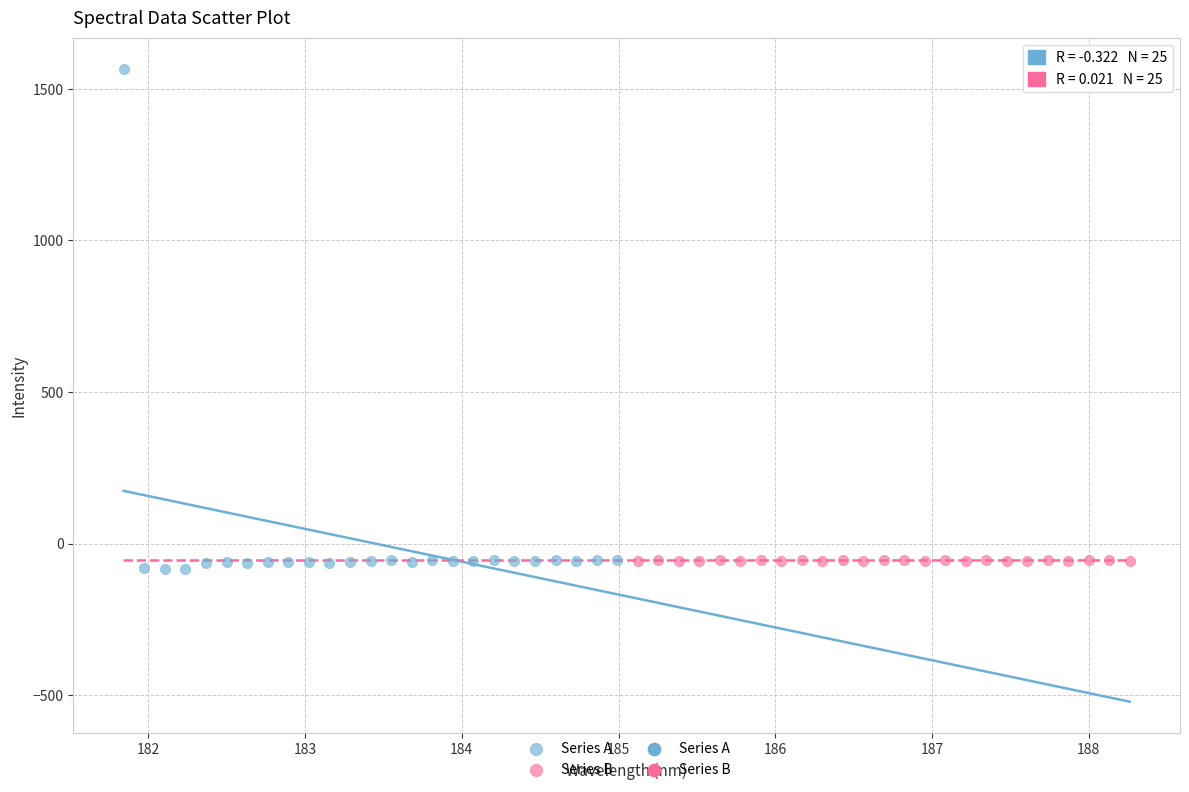

Which series has the largest Y range (max minus min)?

Series A